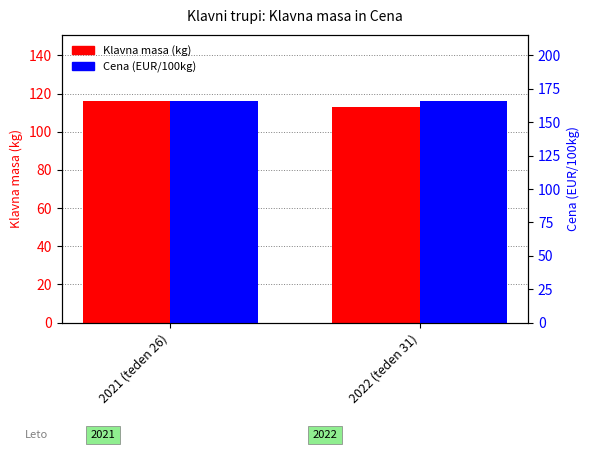

Which series has the largest total across all categories?

Cena (EUR/100kg)